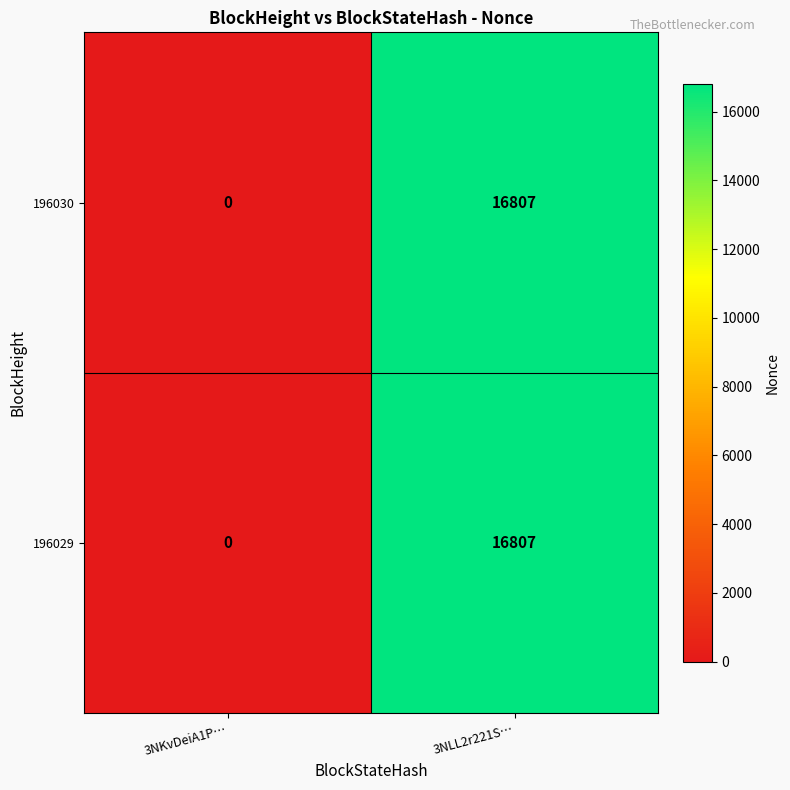

Read the 196029 value at 3NLL2r221S…, to the nearest 100.

16800